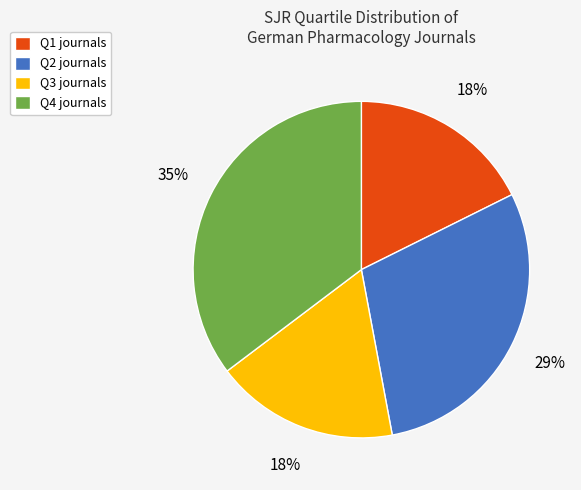

To the nearest percent, what is the average slice percentage?

25%